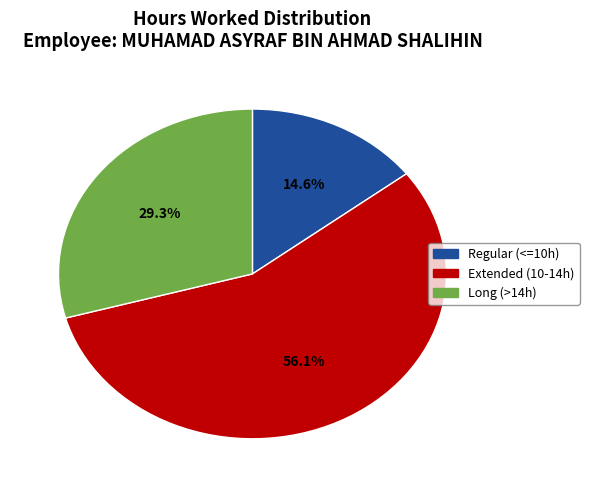

Is there any slice that represents more than half of the pie?

Yes